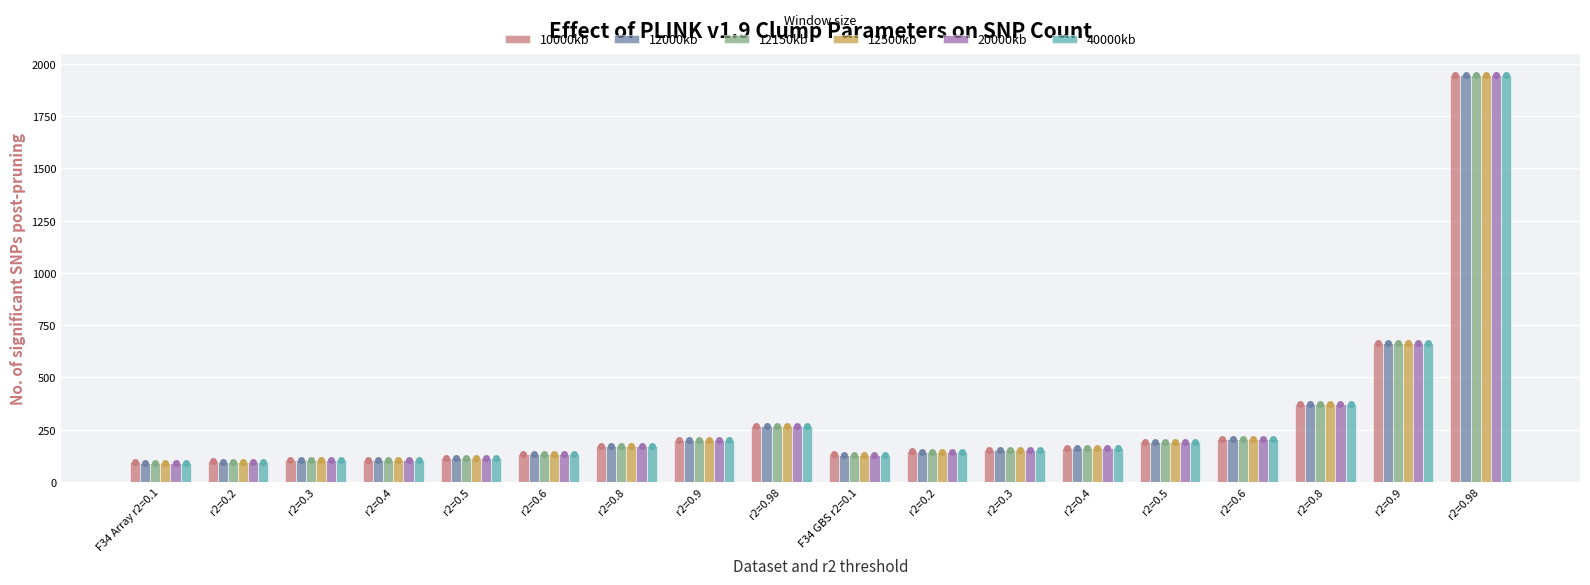

How many bars are there in total?

108